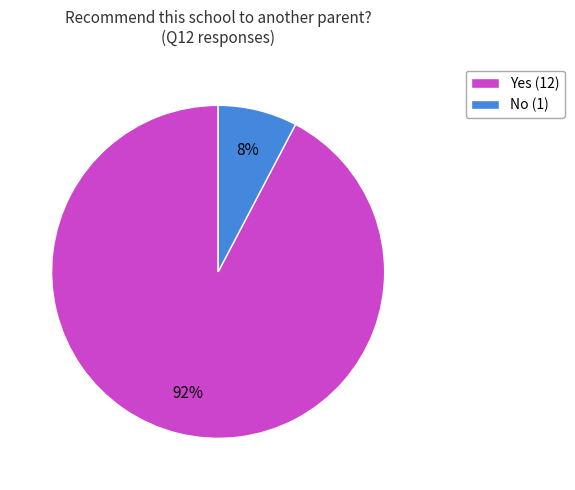

Which category has the smallest portion of the pie?

No